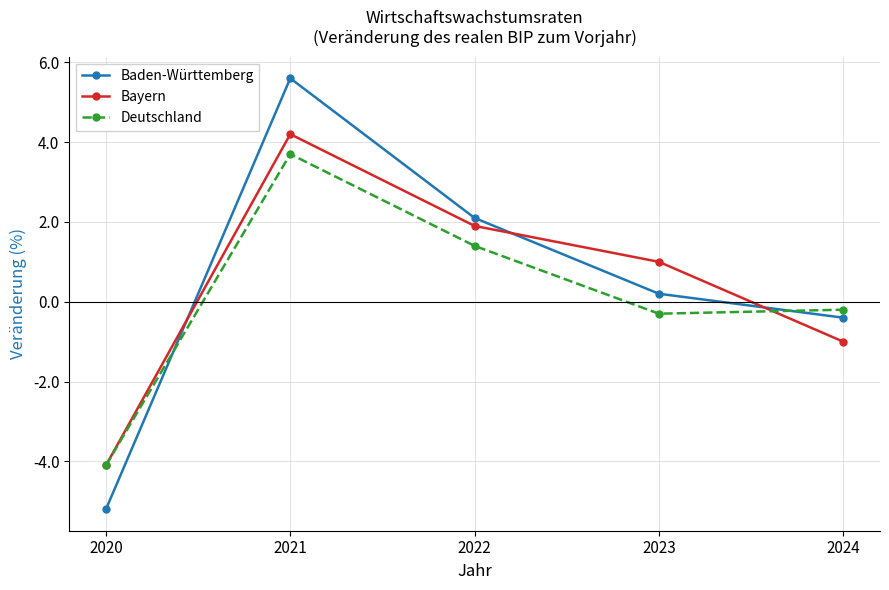

Where do Baden-Württemberg and Deutschland first cross each other?

2020 and 2021